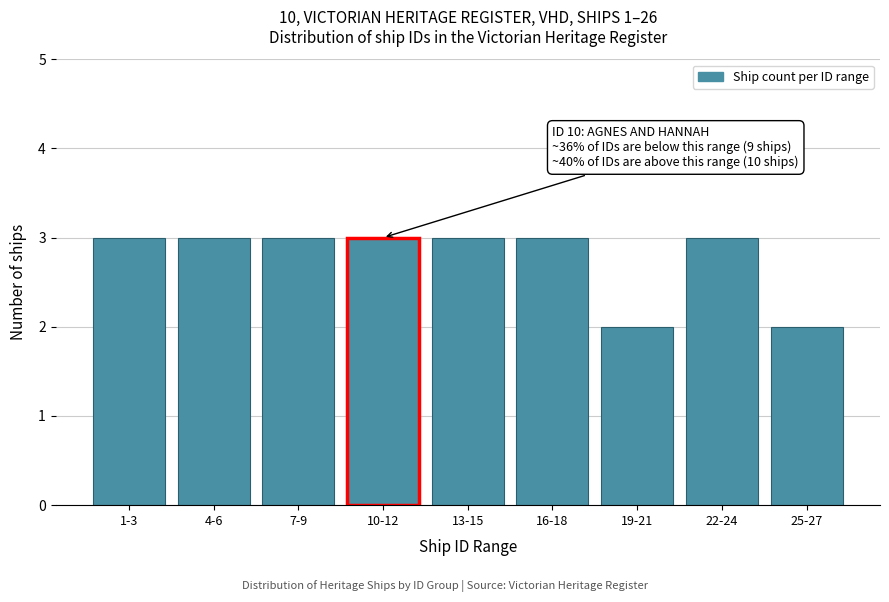

Reading left to right, list all the values displayed in this chart.

3	3	3	3	3	3	2	3	2